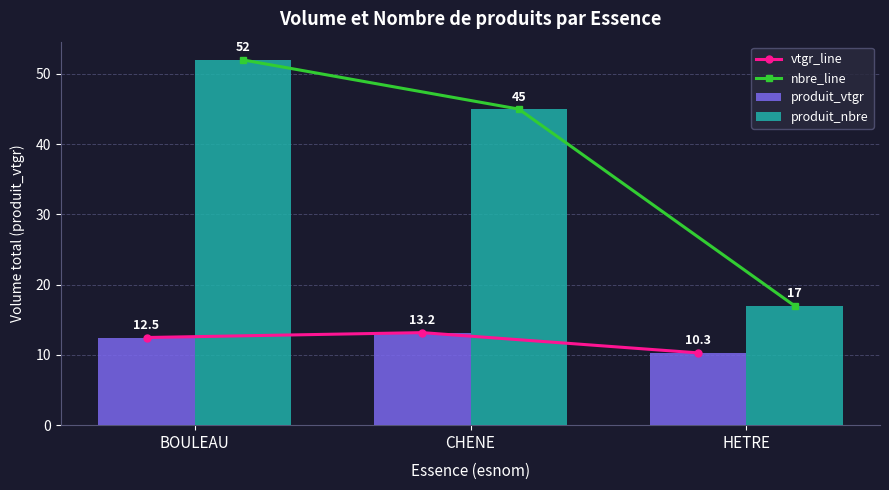

How many data points in produit_nbre are less than 45?

1